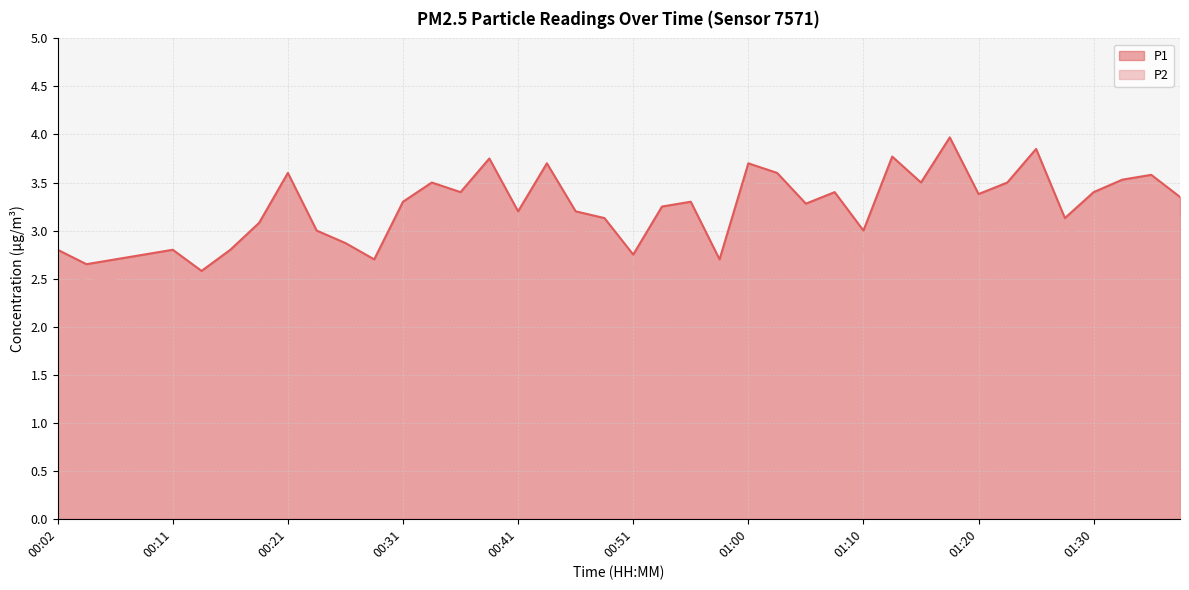

Is it true that P2 equals 1.6 at 00:11?

False